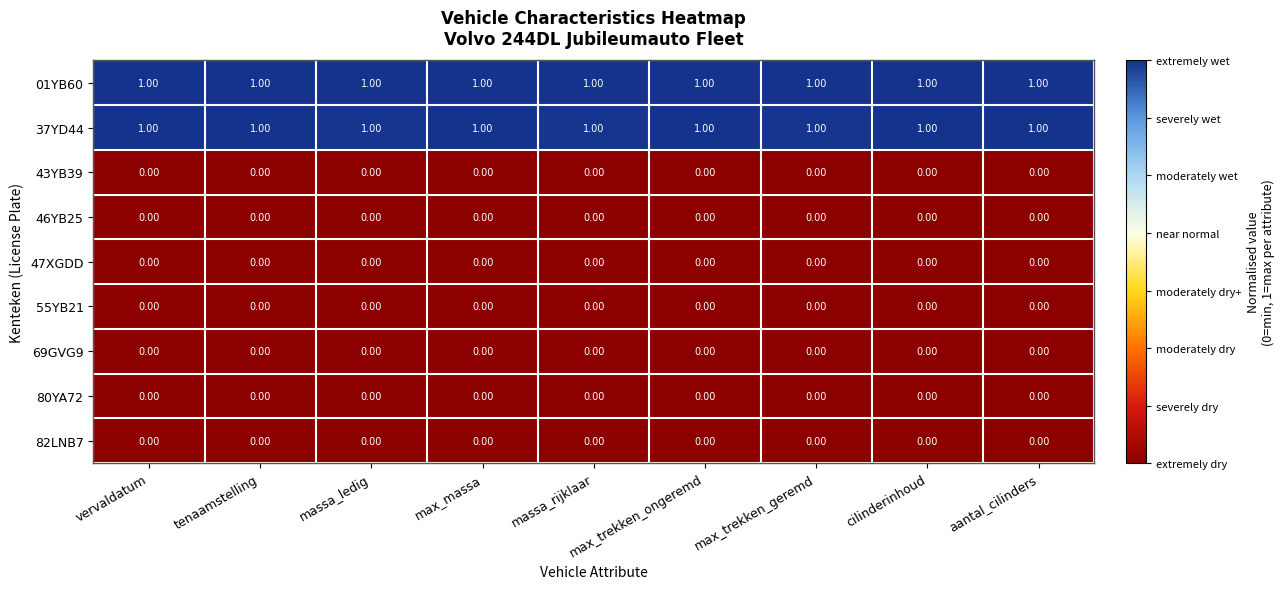

At how many categories does at least one series exceed 0?

9